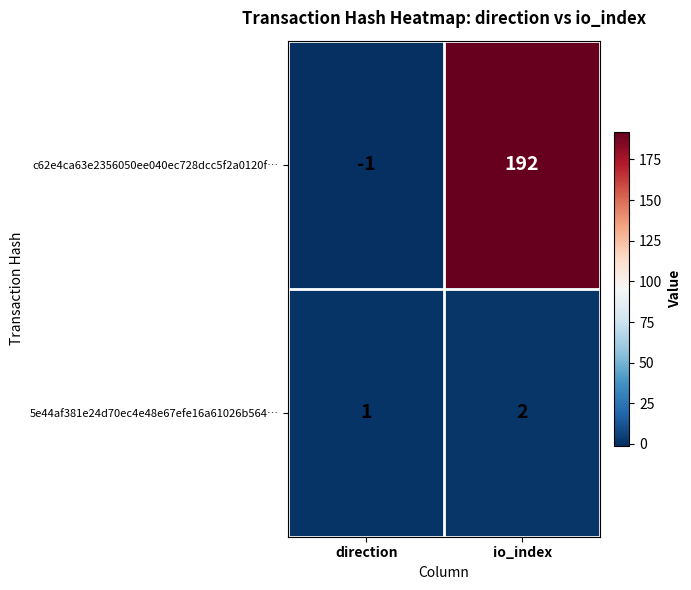

At which category is the sum across all series the highest?

io_index